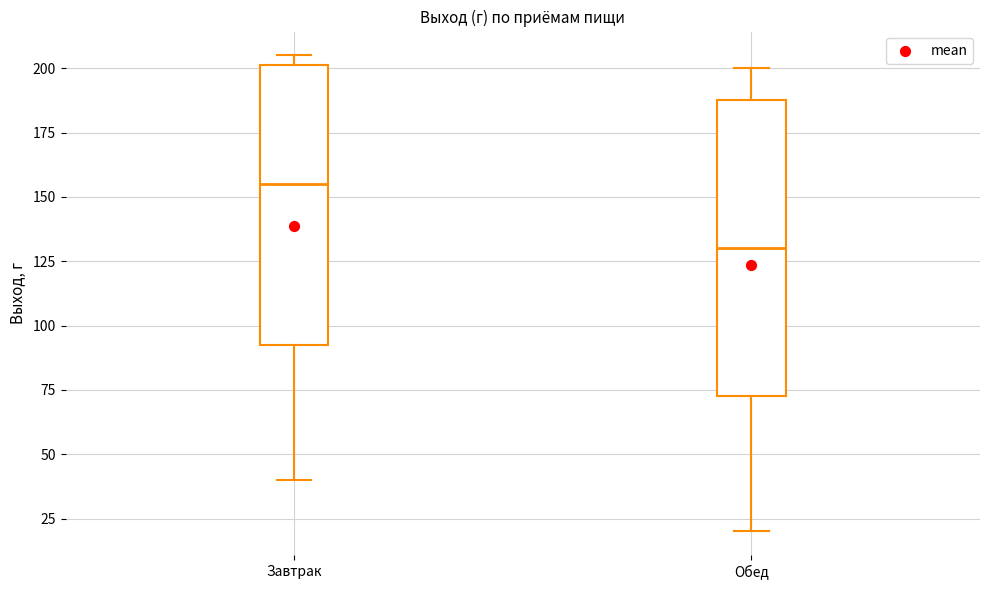

Where is the upper edge of the box for Завтрак on the y-axis? The values are not printed on the chart, so give them approximately, as read against the axis.

200